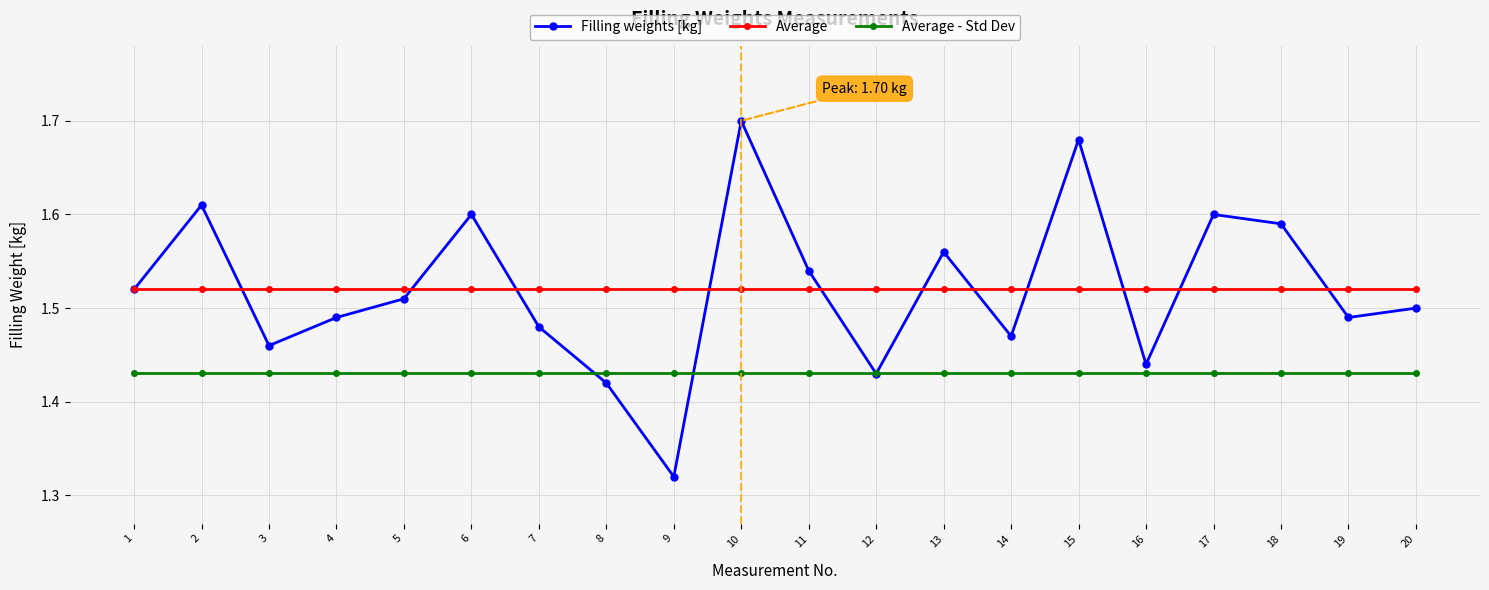

True or false: Filling weights [kg] has more than 0 points higher than both neighbors.

True